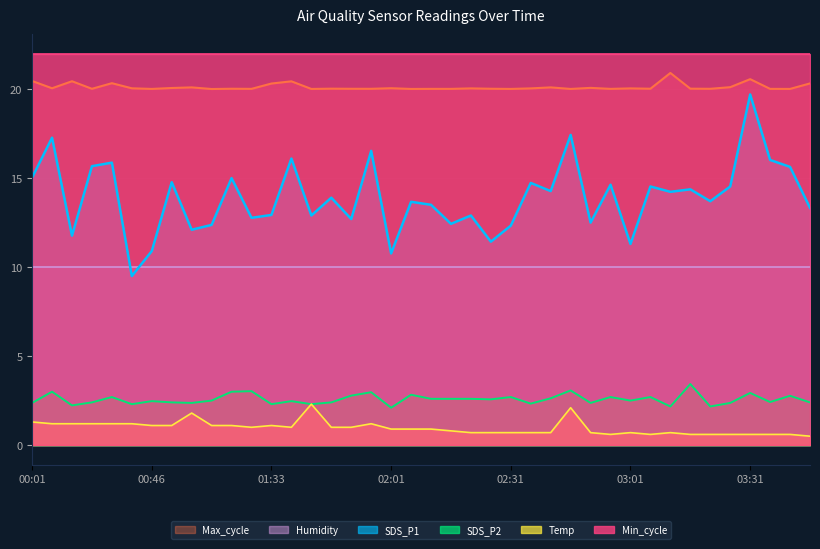

Which has a higher value, 03:41 or 02:16?

03:41